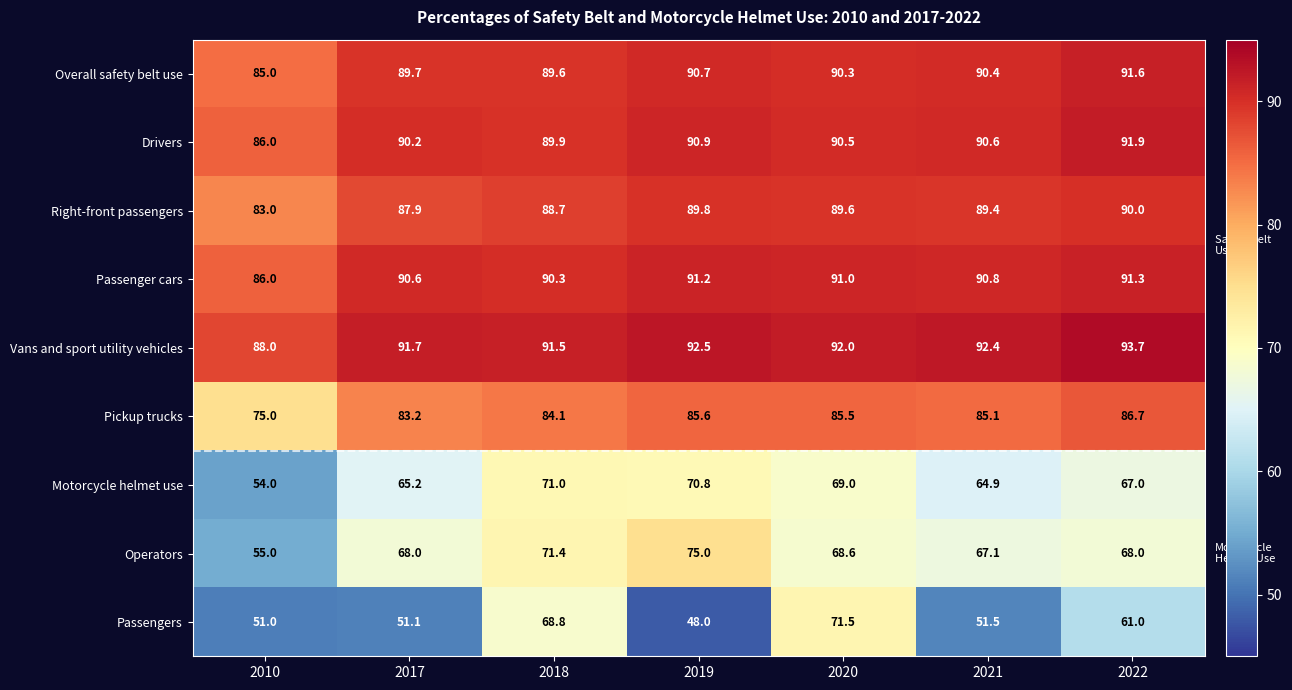

What is the maximum value shown in the chart?

93.7